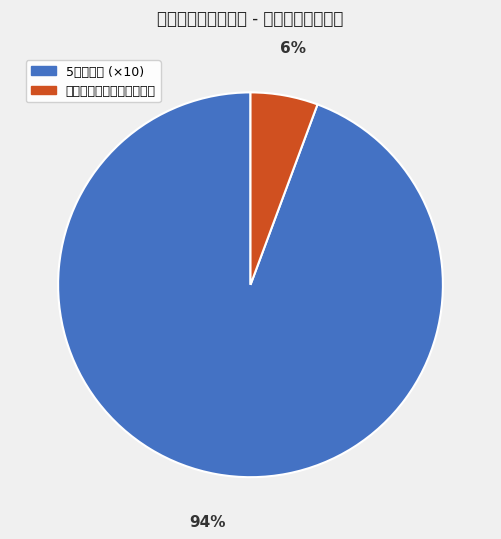

To the nearest percent, what is the average slice percentage?

50%